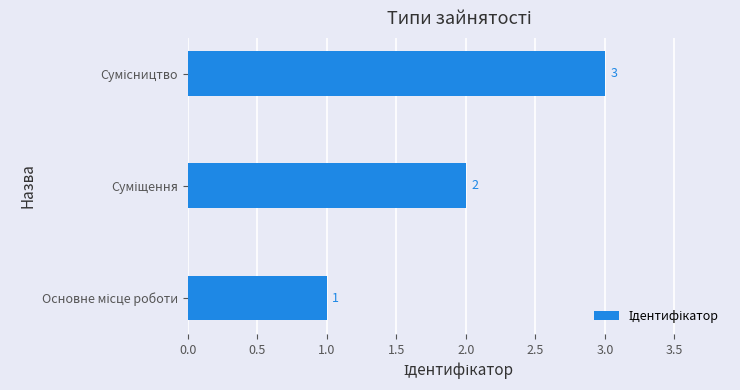

What is the sum of all values?

6